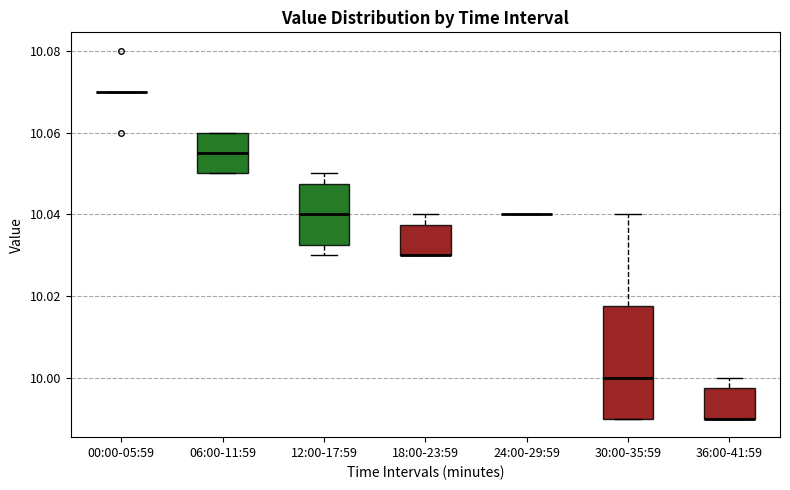

Comparing the boxes themselves (not the whiskers), which one is the tallest?

30:00-35:59